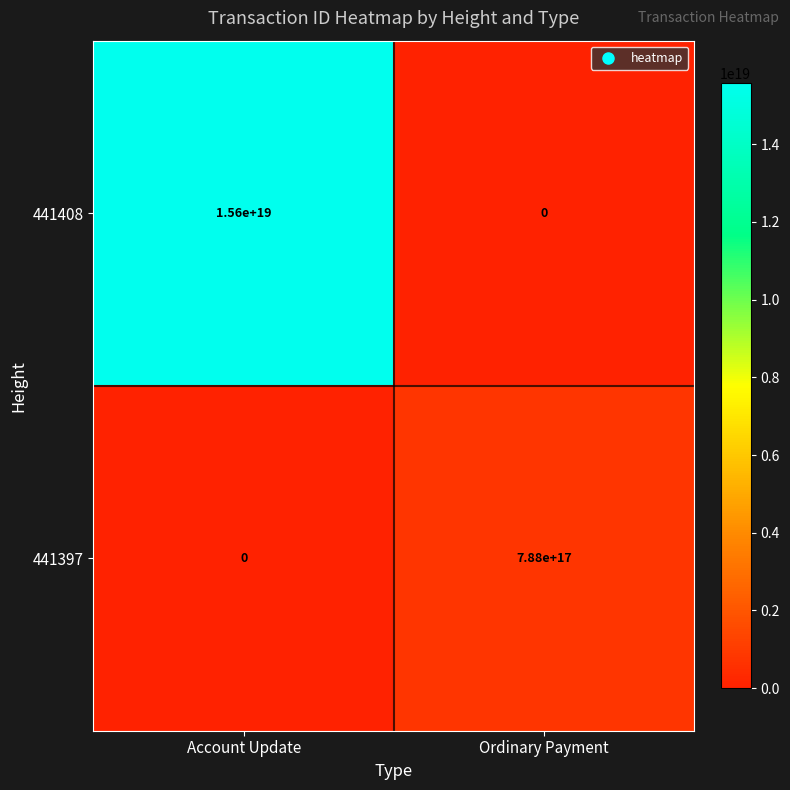

True or false: 441408 has a value of -5633626167686622208 at Ordinary Payment.

False